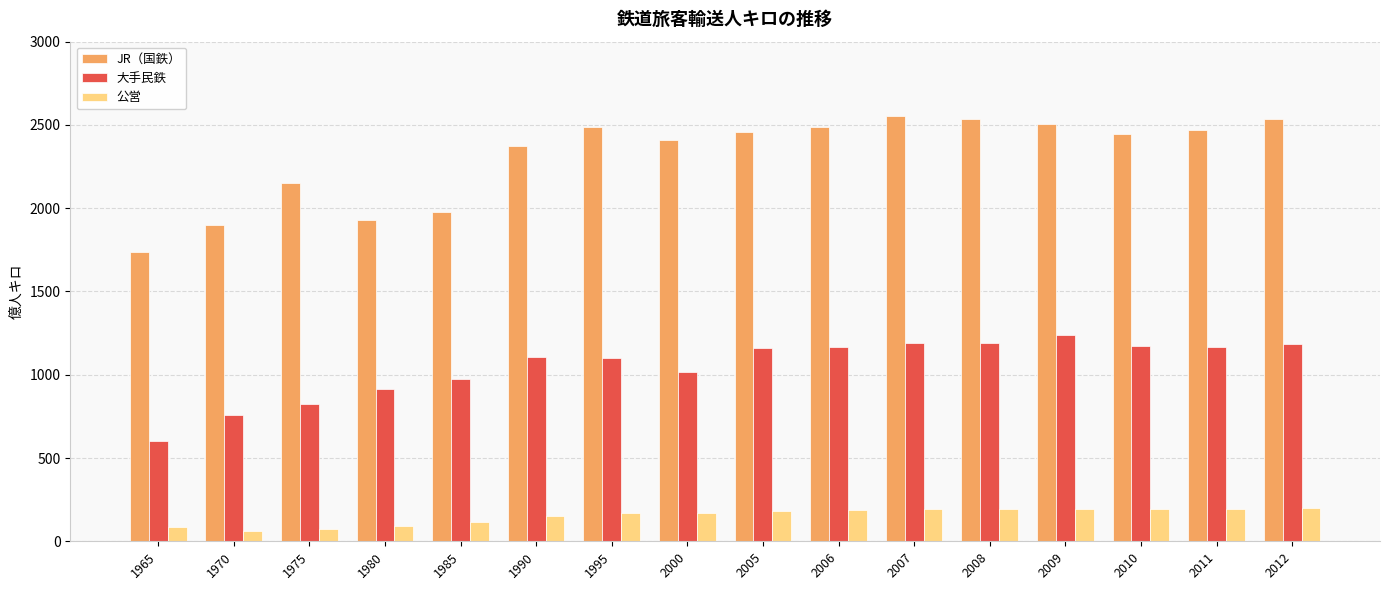

The value of JR（国鉄） at 2009 is 4361. True or false?

False